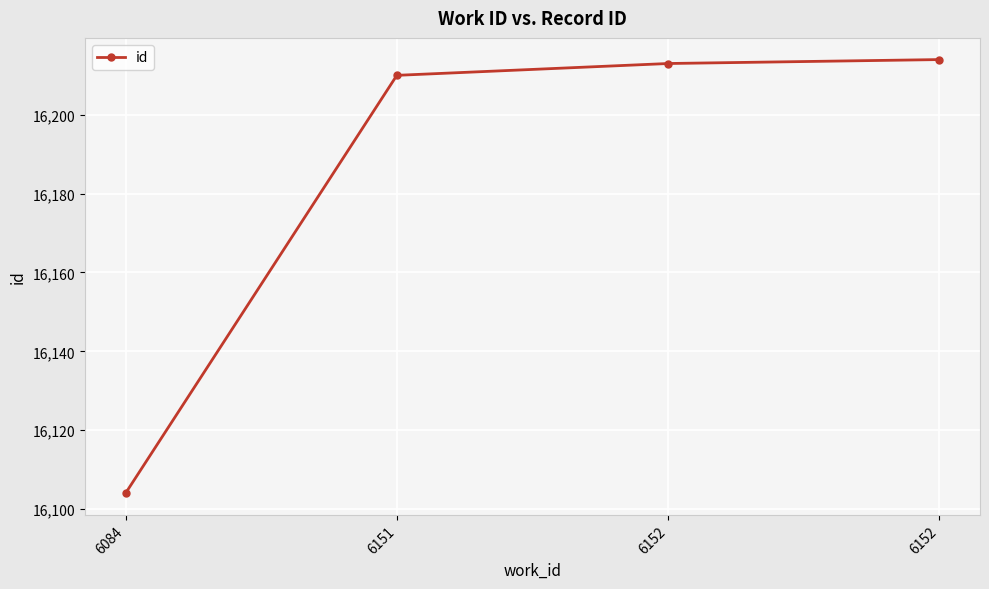

Does the chart display data point markers on the line(s)?

Yes